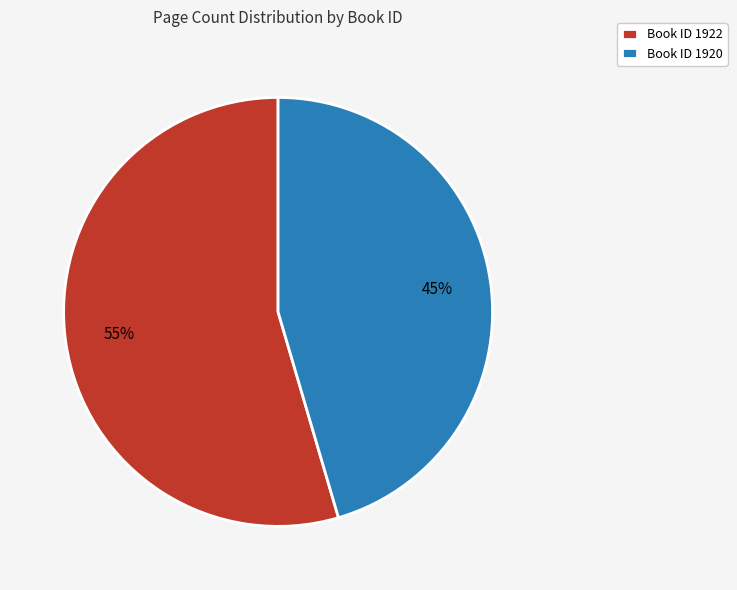

Do Book ID 1920 and Book ID 1922 together represent more than half of the pie?

Yes